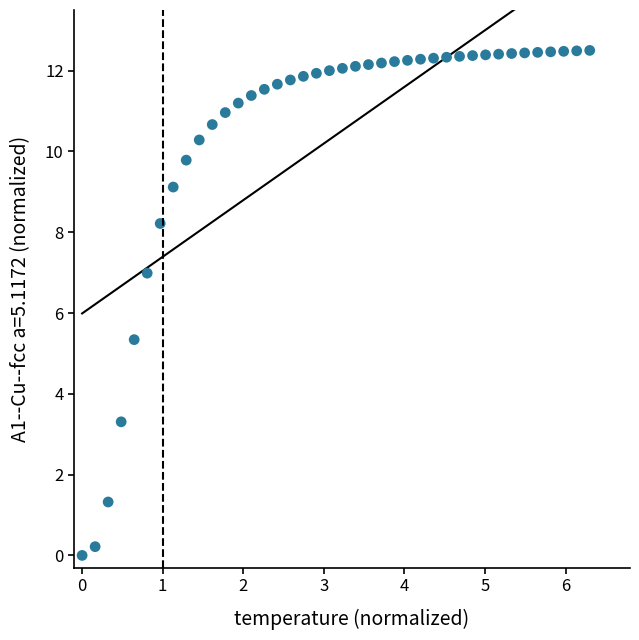

What is the range of X values (max minus min)?

6.3